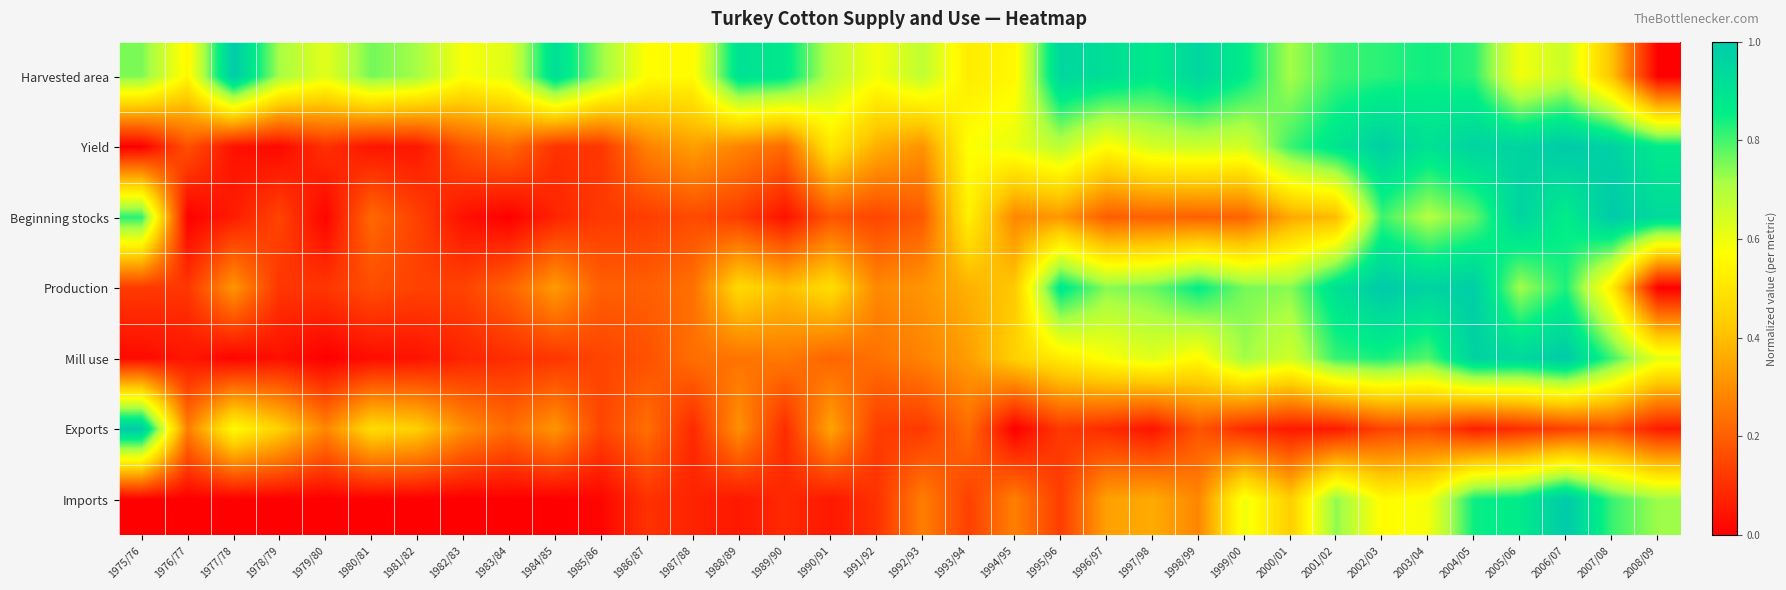

Reading right to left, extract all data points from this chart.

Harvested area: 2008/09=0.0	2007/08=0.4	2006/07=0.7	2005/06=0.6	2004/05=0.8	2003/04=0.8	2002/03=0.8	2001/02=0.8	2000/01=0.7	1999/00=0.9	1998/99=1.0	1997/98=0.9	1996/97=0.9	1995/96=1.0	1994/95=0.6	1993/94=0.5	1992/93=0.7	1991/92=0.6	1990/91=0.7	1989/90=0.9	1988/89=0.9	1987/88=0.6	1986/87=0.6	1985/86=0.7	1984/85=0.9	1983/84=0.6	1982/83=0.6	1981/82=0.7	1980/81=0.8	1979/80=0.6	1978/79=0.7	1977/78=1.0	1976/77=0.6	1975/76=0.8
Yield: 2008/09=0.9	2007/08=1.0	2006/07=1.0	2005/06=1.0	2004/05=1.0	2003/04=0.9	2002/03=1.0	2001/02=0.9	2000/01=0.8	1999/00=0.6	1998/99=0.7	1997/98=0.6	1996/97=0.6	1995/96=0.7	1994/95=0.6	1993/94=0.6	1992/93=0.3	1991/92=0.4	1990/91=0.5	1989/90=0.2	1988/89=0.3	1987/88=0.3	1986/87=0.3	1985/86=0.1	1984/85=0.1	1983/84=0.2	1982/83=0.2	1981/82=0.0	1980/81=0.0	1979/80=0.1	1978/79=0.0	1977/78=0.0	1976/77=0.2	1975/76=0.0
Beginning stocks: 2008/09=0.9	2007/08=1.0	2006/07=0.9	2005/06=1.0	2004/05=0.8	2003/04=0.7	2002/03=0.8	2001/02=0.4	2000/01=0.4	1999/00=0.2	1998/99=0.2	1997/98=0.2	1996/97=0.2	1995/96=0.3	1994/95=0.3	1993/94=0.5	1992/93=0.2	1991/92=0.1	1990/91=0.2	1989/90=0.0	1988/89=0.1	1987/88=0.2	1986/87=0.1	1985/86=0.1	1984/85=0.1	1983/84=0.0	1982/83=0.0	1981/82=0.1	1980/81=0.2	1979/80=0.0	1978/79=0.1	1977/78=0.1	1976/77=0.0	1975/76=0.8
Production: 2008/09=0.0	2007/08=0.5	2006/07=0.8	2005/06=0.7	2004/05=1.0	2003/04=1.0	2002/03=1.0	2001/02=0.9	2000/01=0.7	1999/00=0.8	1998/99=0.9	1997/98=0.8	1996/97=0.7	1995/96=0.9	1994/95=0.4	1993/94=0.4	1992/93=0.3	1991/92=0.3	1990/91=0.5	1989/90=0.4	1988/89=0.5	1987/88=0.2	1986/87=0.2	1985/86=0.2	1984/85=0.3	1983/84=0.2	1982/83=0.1	1981/82=0.1	1980/81=0.2	1979/80=0.1	1978/79=0.1	1977/78=0.3	1976/77=0.1	1975/76=0.1
Mill use: 2008/09=0.6	2007/08=0.8	2006/07=1.0	2005/06=1.0	2004/05=1.0	2003/04=0.8	2002/03=0.8	2001/02=0.8	2000/01=0.7	1999/00=0.7	1998/99=0.6	1997/98=0.6	1996/97=0.6	1995/96=0.5	1994/95=0.4	1993/94=0.3	1992/93=0.3	1991/92=0.2	1990/91=0.2	1989/90=0.3	1988/89=0.2	1987/88=0.2	1986/87=0.2	1985/86=0.1	1984/85=0.1	1983/84=0.1	1982/83=0.1	1981/82=0.0	1980/81=0.0	1979/80=0.0	1978/79=0.0	1977/78=0.0	1976/77=0.0	1975/76=0.0
Exports: 2008/09=0.1	2007/08=0.2	2006/07=0.1	2005/06=0.1	2004/05=0.1	2003/04=0.2	2002/03=0.1	2001/02=0.1	2000/01=0.1	1999/00=0.1	1998/99=0.2	1997/98=0.0	1996/97=0.1	1995/96=0.1	1994/95=0.0	1993/94=0.2	1992/93=0.1	1991/92=0.1	1990/91=0.3	1989/90=0.1	1988/89=0.3	1987/88=0.1	1986/87=0.2	1985/86=0.1	1984/85=0.3	1983/84=0.2	1982/83=0.3	1981/82=0.4	1980/81=0.5	1979/80=0.3	1978/79=0.4	1977/78=0.6	1976/77=0.3	1975/76=1.0
Imports: 2008/09=0.7	2007/08=0.8	2006/07=1.0	2005/06=0.9	2004/05=0.8	2003/04=0.6	2002/03=0.6	2001/02=0.7	2000/01=0.4	1999/00=0.6	1998/99=0.3	1997/98=0.4	1996/97=0.3	1995/96=0.1	1994/95=0.3	1993/94=0.1	1992/93=0.3	1991/92=0.1	1990/91=0.1	1989/90=0.1	1988/89=0.1	1987/88=0.1	1986/87=0.1	1985/86=0.0	1984/85=0.0	1983/84=0.0	1982/83=0.0	1981/82=0.0	1980/81=0.0	1979/80=0.0	1978/79=0.0	1977/78=0.0	1976/77=0.0	1975/76=0.0